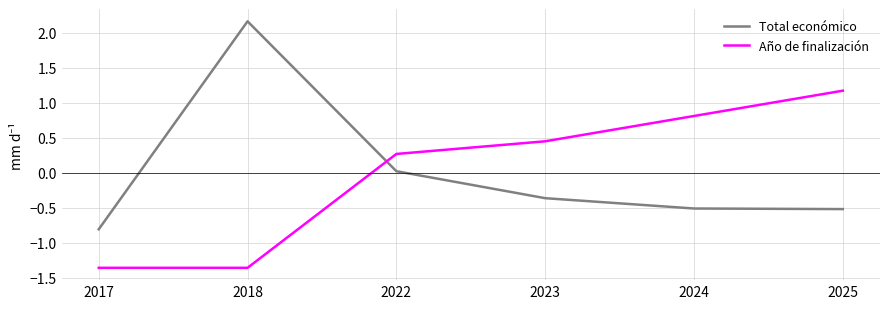

True or false: Año de finalización has a value of 0.8 at 2024.

True